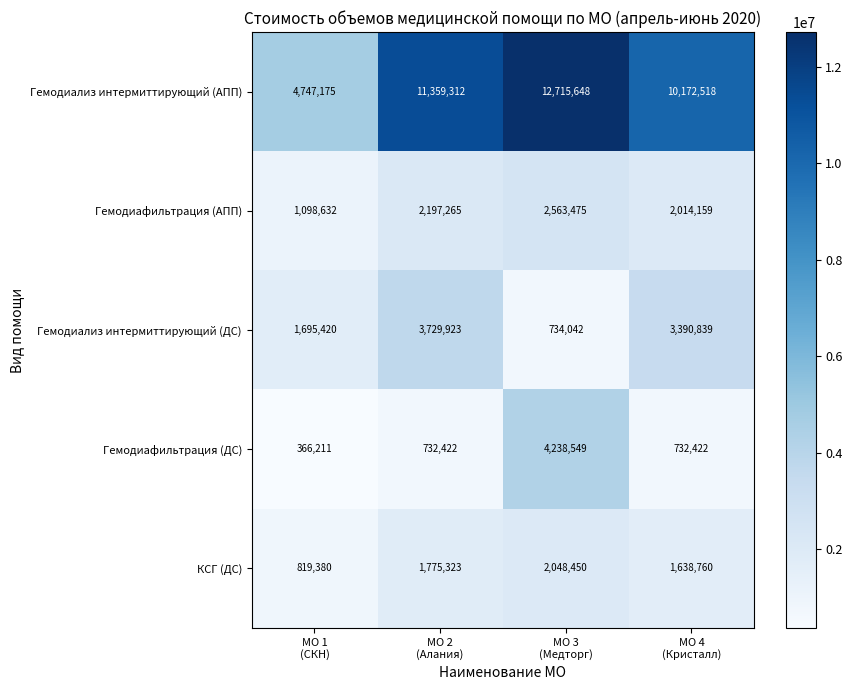

At how many categories does at least one series exceed 11759766?

1